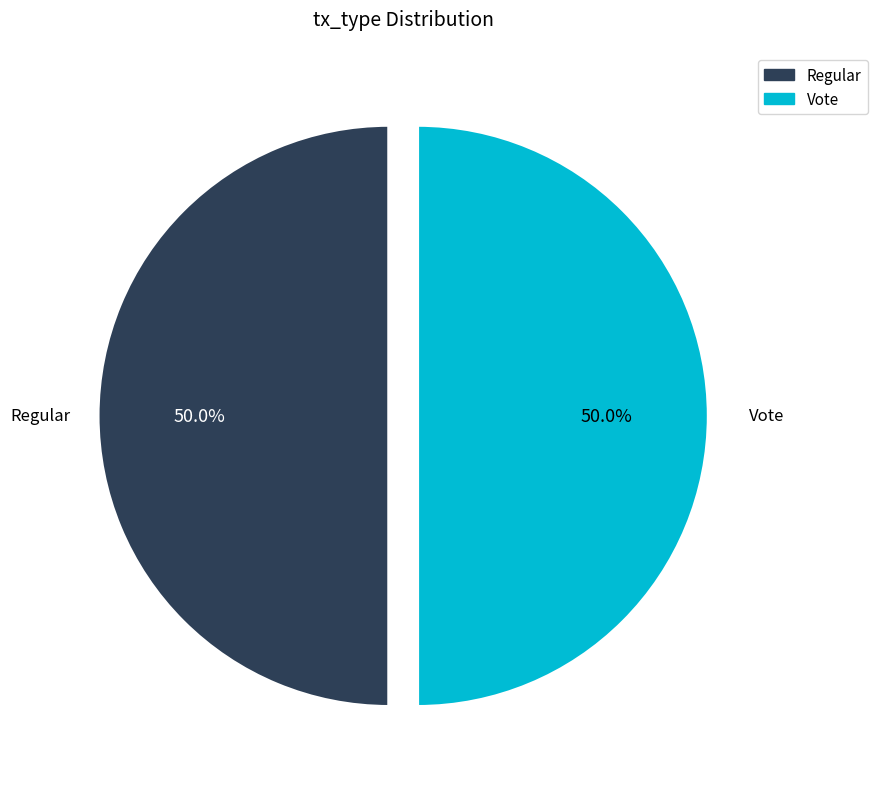

Is it true that Vote is 36% of the pie?

False